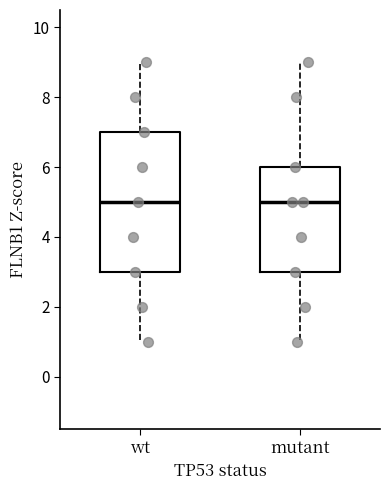

Reading left to right, read every box against the y-axis: the position of its median line, the range the box covers, and the ends of its whiskers. The values are not printed on the chart, so give them approximately, as read against the axis.

wt: median 5, box 3 to 7, whiskers 1 to 9
mutant: median 5, box 3 to 6, whiskers 1 to 9